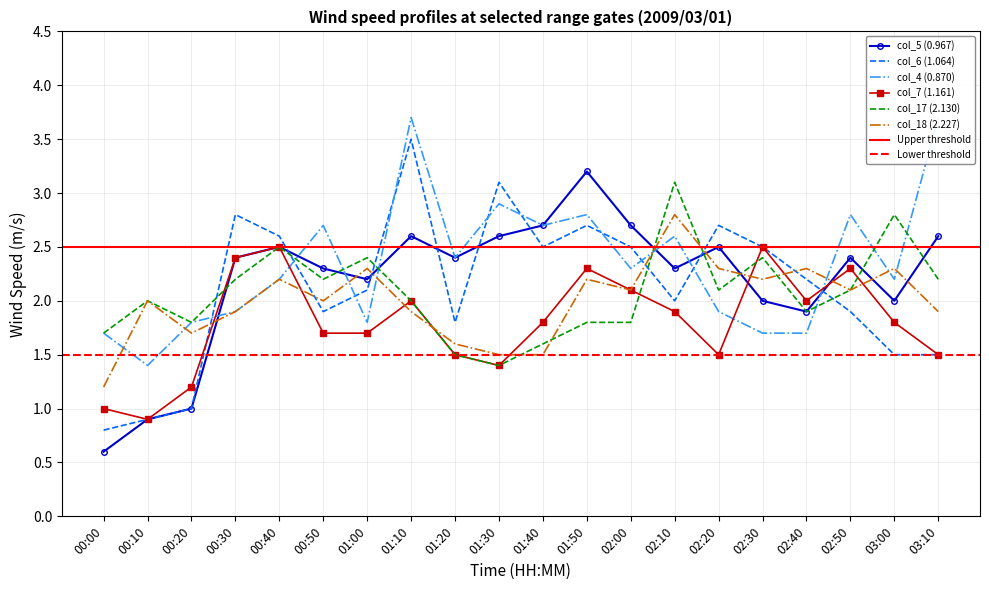

Which category has the lowest value in the col_5 (0.967) series?

00:00